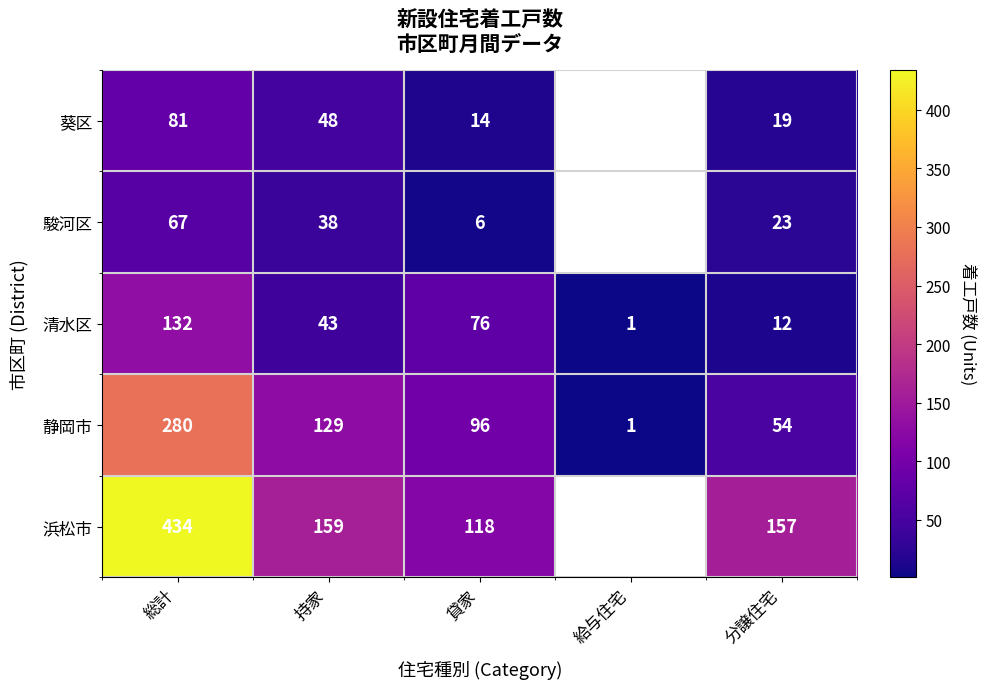

Is the value of 駿河区 at 総計 greater than the value of 清水区 at 給与住宅?

Yes